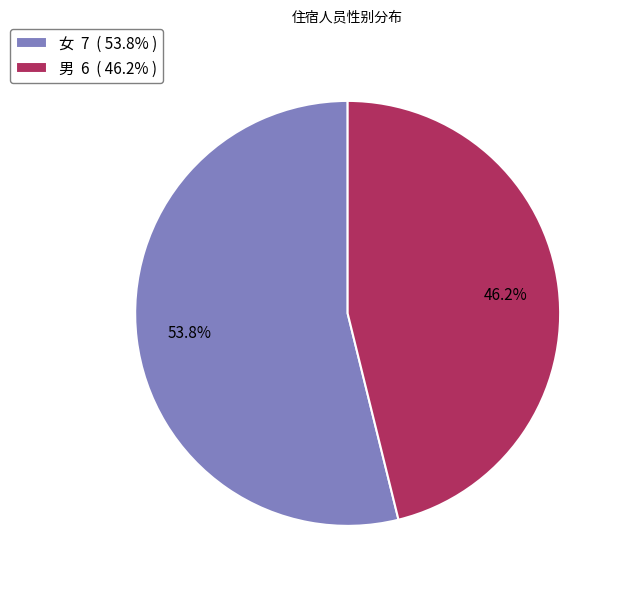

What is the total percentage of 男 and 女?

100.0%